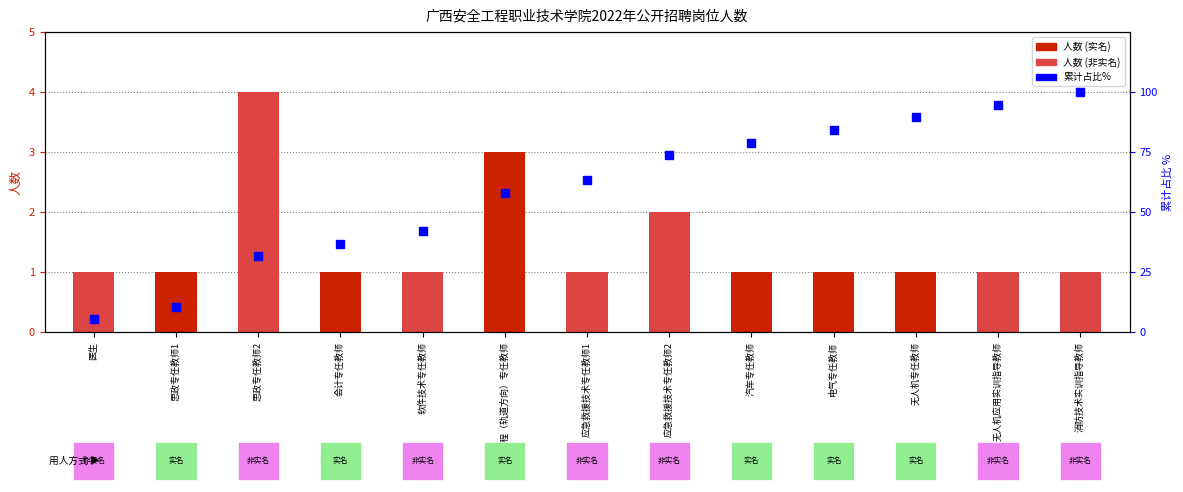

Which series has the largest total across all categories?

累计占比%